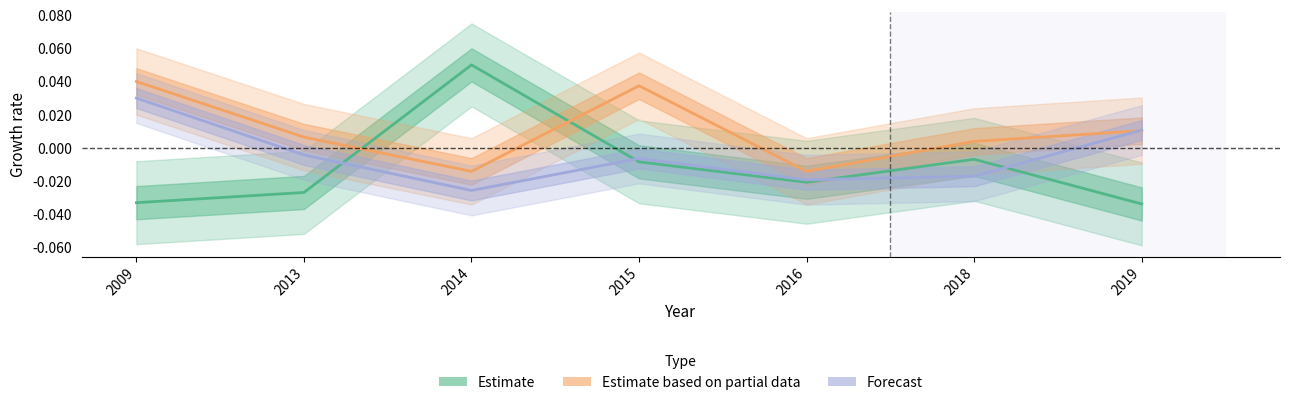

How many values in Estimate are above zero?

1